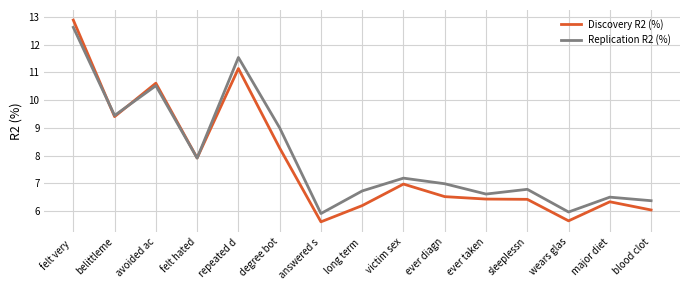

What is the sum of the Replication R2 (%) values at victim sex and belittleme?

16.6